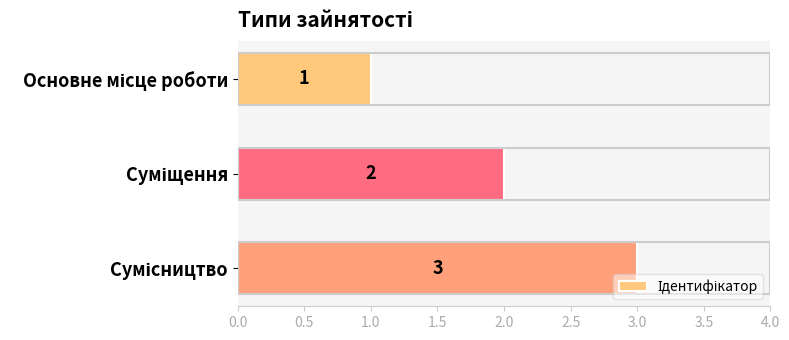

Count the values in the range 1 to 3.

3